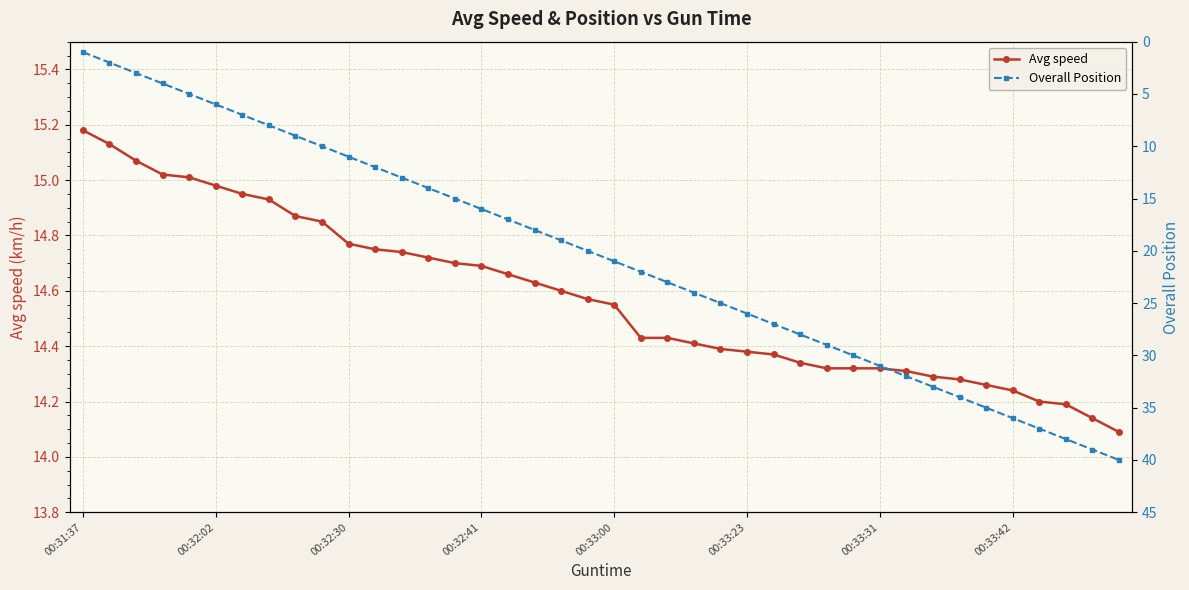

Which category has the highest value in the Avg speed series?

00:31:37